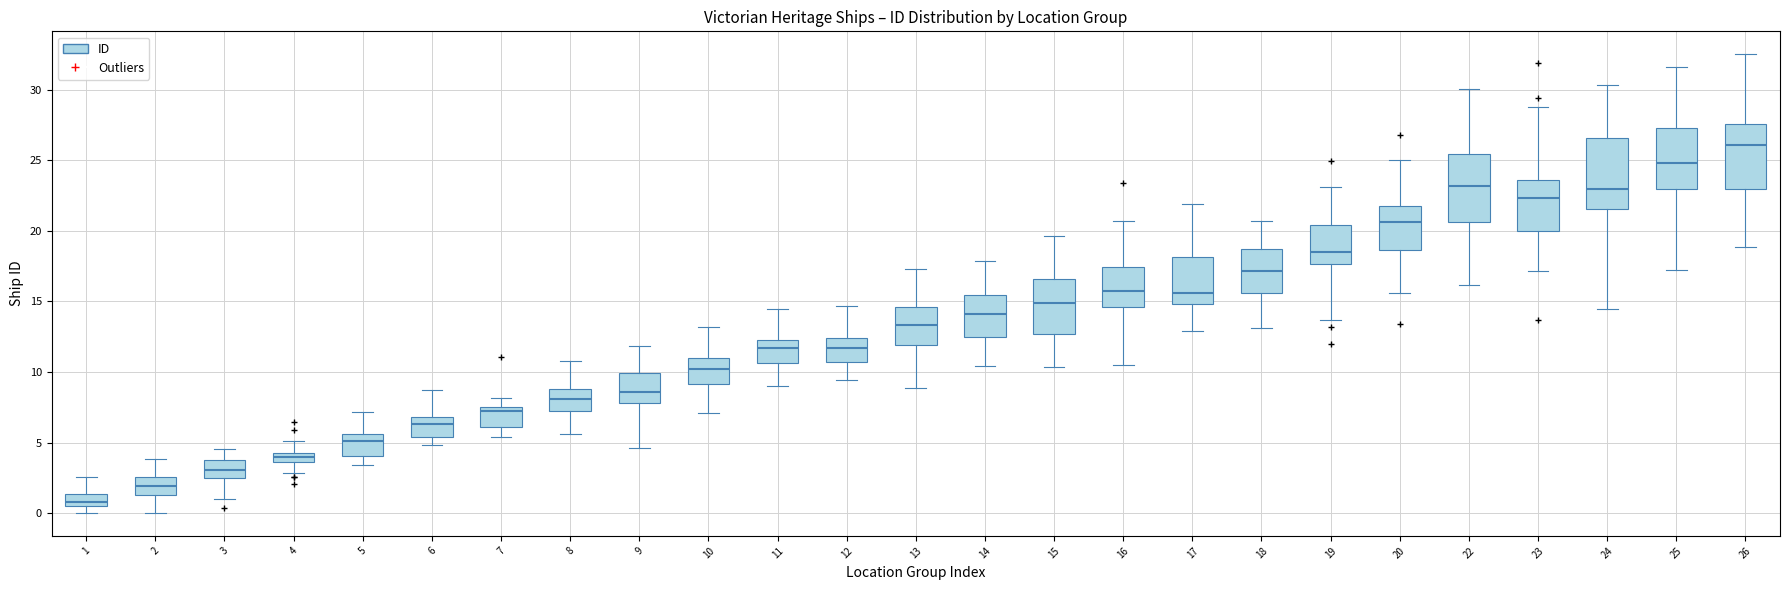

Which box has the lowest median line?

1